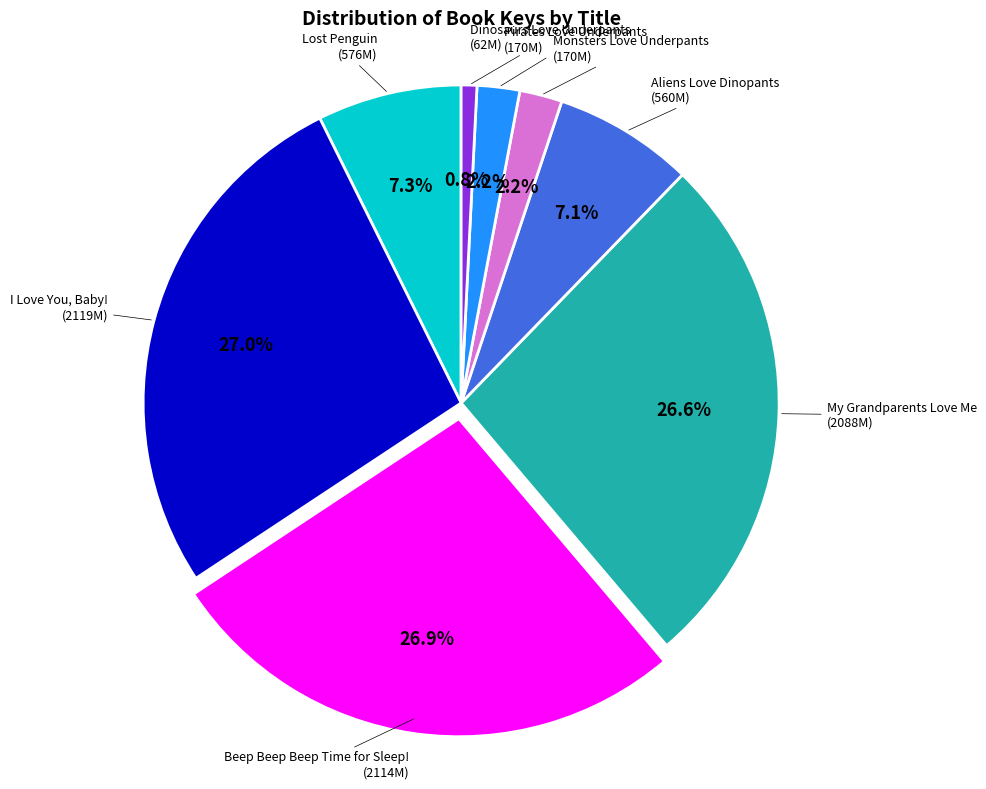

What is the smallest slice in the pie chart?

Dinosaurs Love Underpants